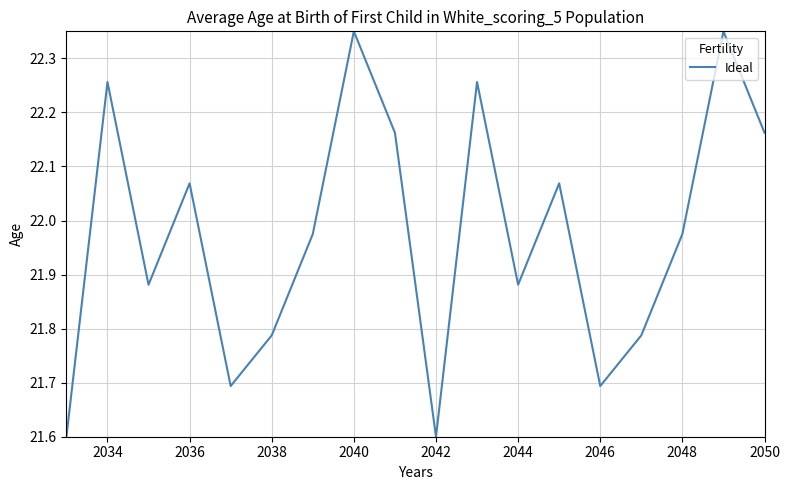

How many series are shown in this chart?

1